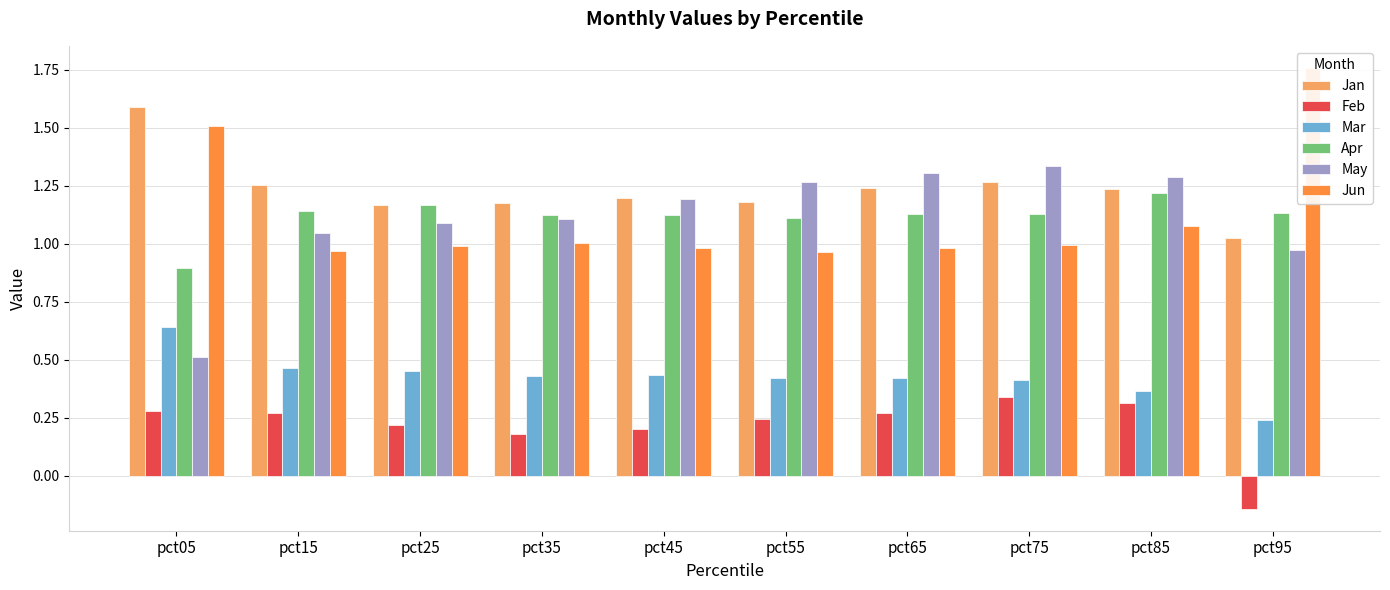

Which category has the highest value in the Jan series?

pct05